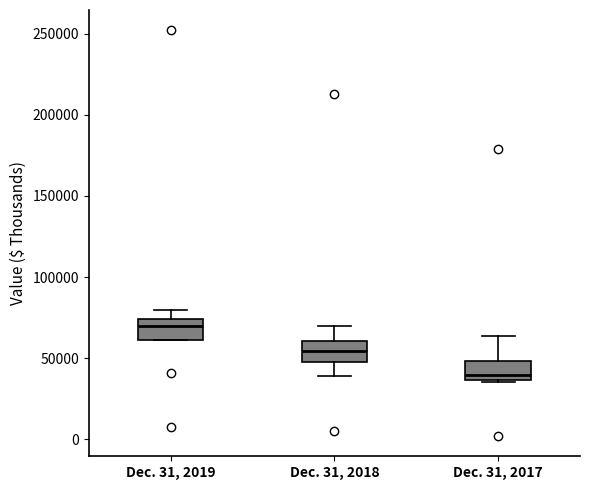

Reading left to right, transcribe this box plot: for each box, give where its median line is, the range the box spans, and where its two whiskers end, as read against the y-axis. The values are not printed on the chart, so give them approximately, as read against the axis.

Dec. 31, 2019: median 70000, box 60000 to 75000, whiskers 60000 to 80000
Dec. 31, 2018: median 55000, box 50000 to 60000, whiskers 40000 to 70000
Dec. 31, 2017: median 40000, box 35000 to 50000, whiskers 35000 to 65000